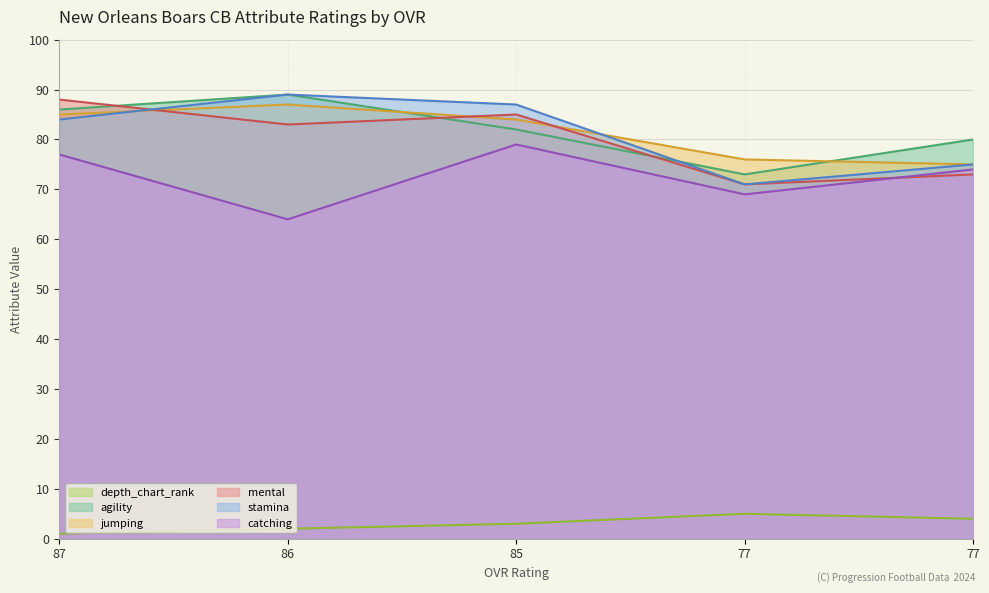

Which series has the widest spread of values?

stamina